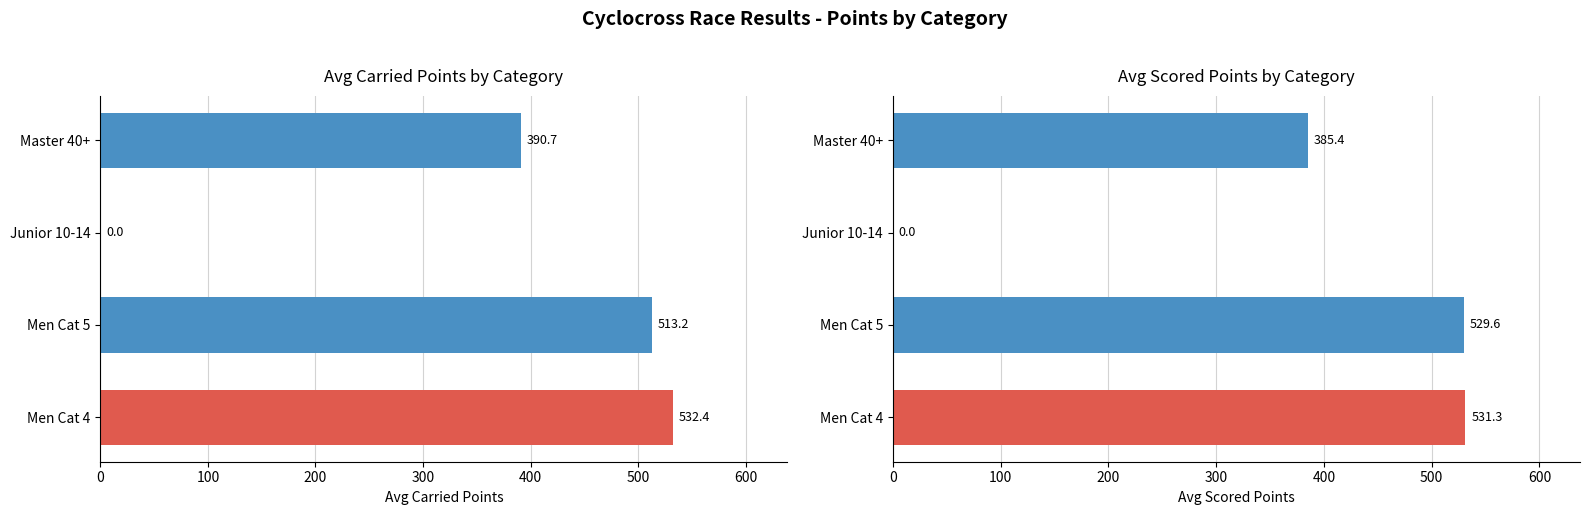

What is the sum of the values at Men Cat 4 and Master 40+?

916.8